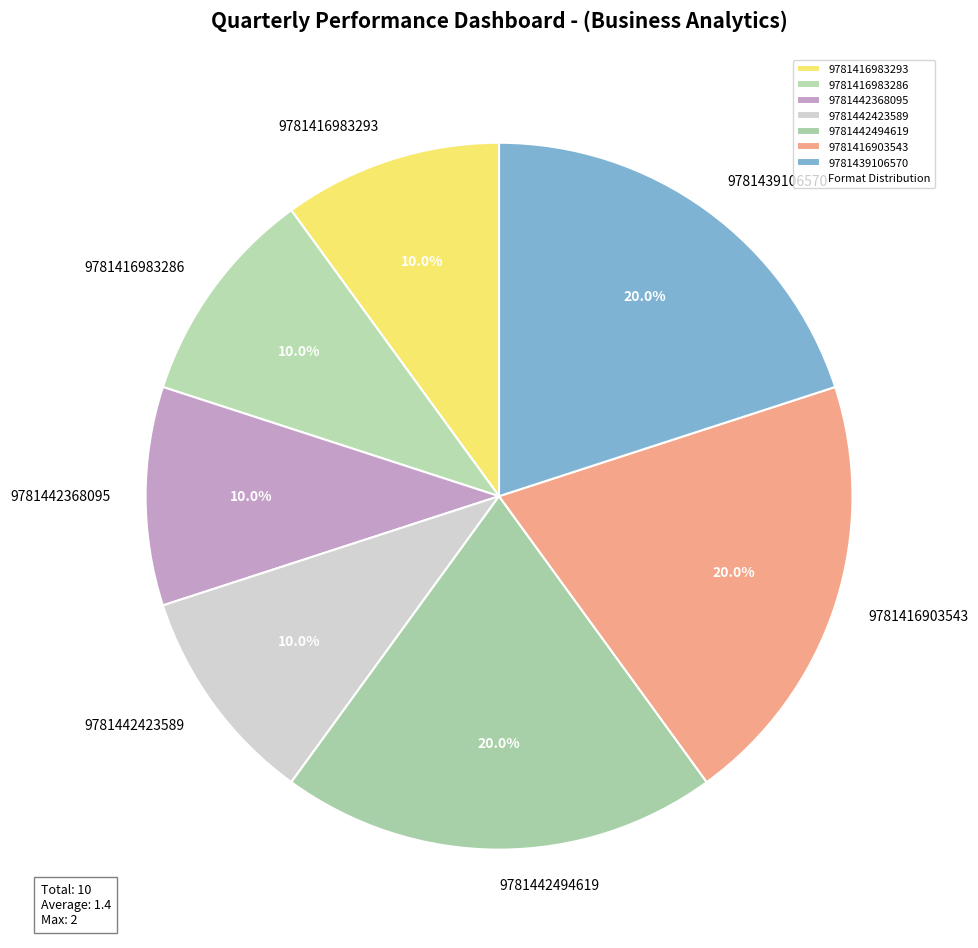

Is it true that 9781442423589 is 1% of the pie?

False